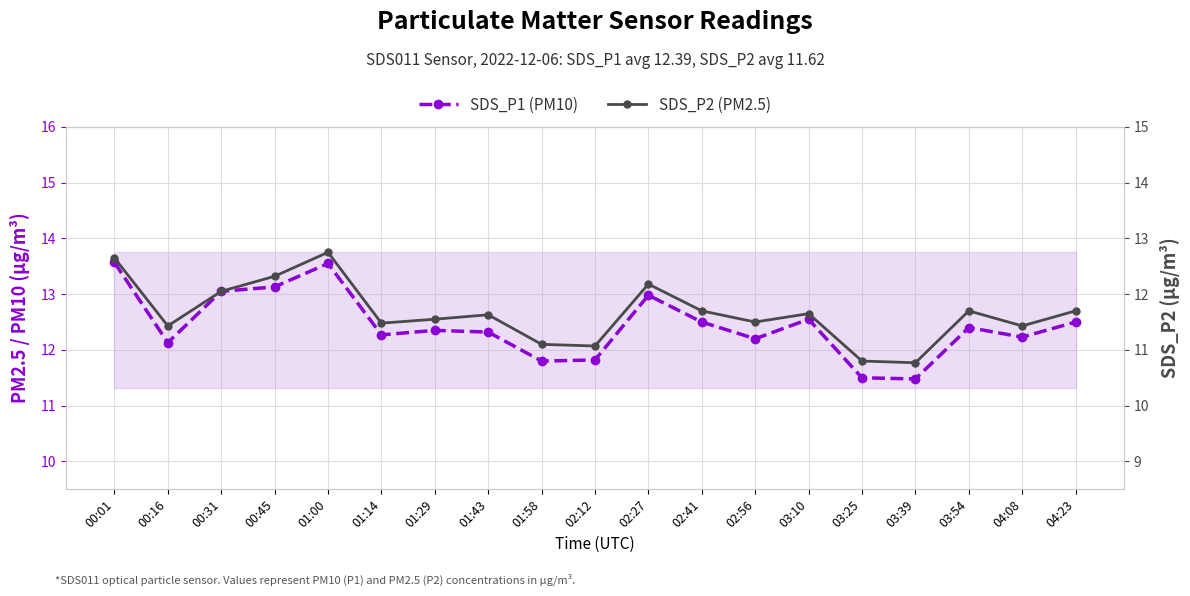

What is the smallest value displayed?

10.8